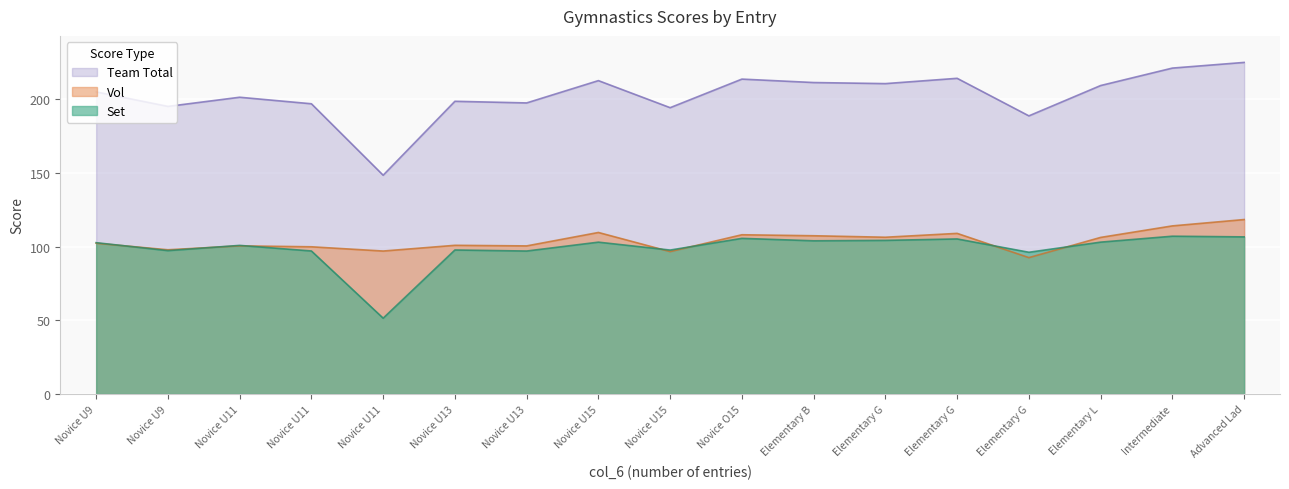

What is the total value across all series at Novice U11?

402.6